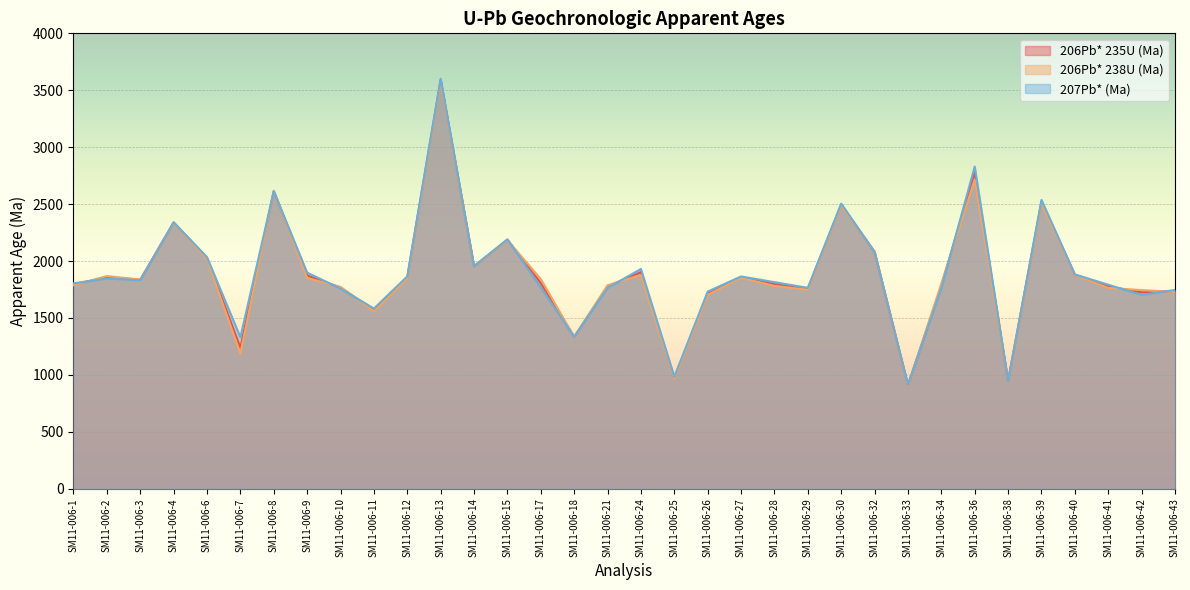

At SM11-006-28, list the series in order from smallest to largest.

206Pb* 238U (Ma), 206Pb* 235U (Ma), 207Pb* (Ma)